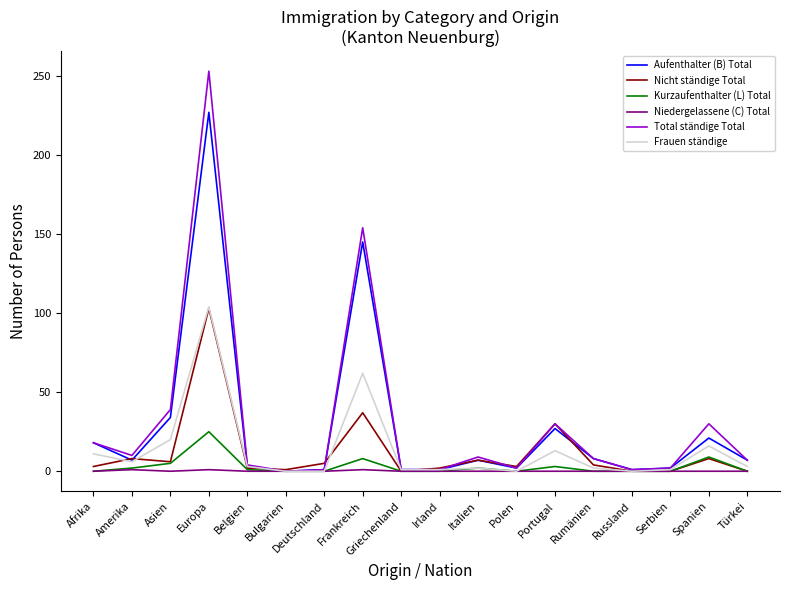

True or false: Frauen ständige has more than 0 interior local peaks.

True